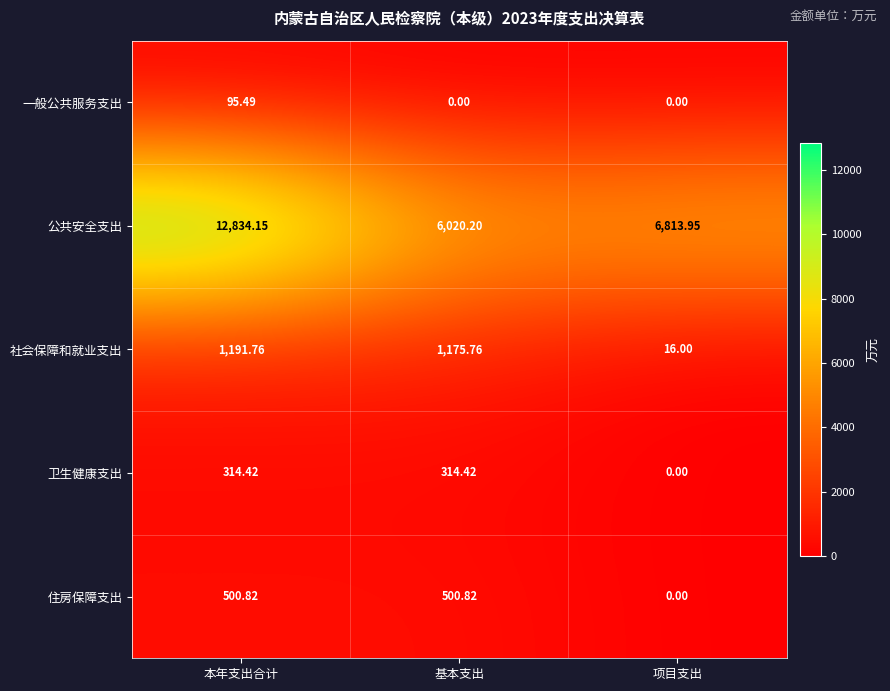

Count the number of data series in this chart.

5